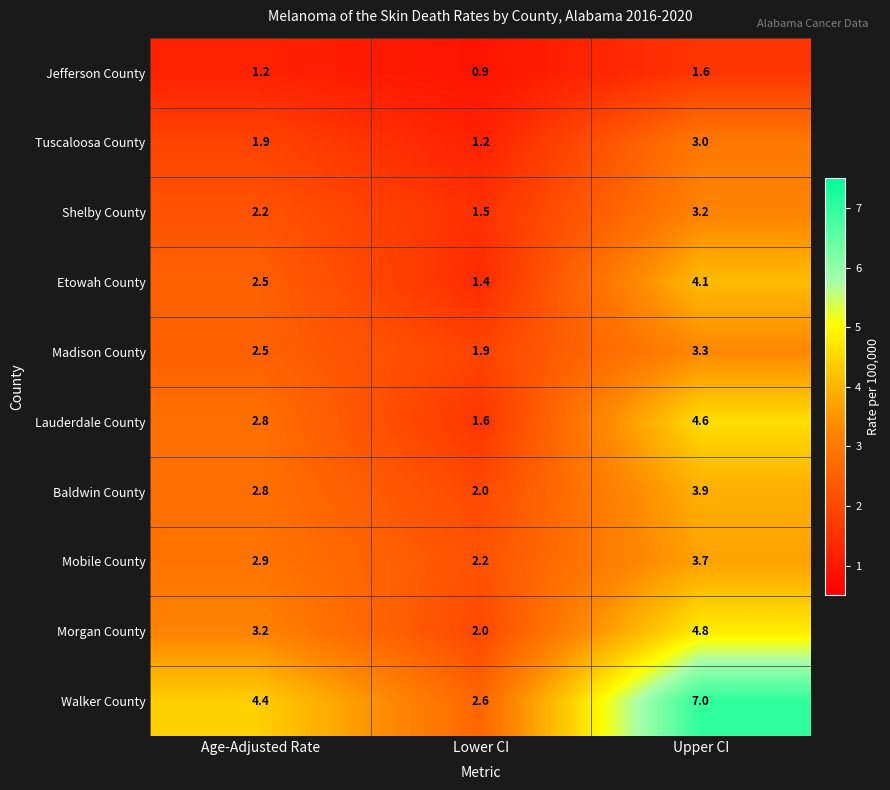

Read the Shelby County value at Age-Adjusted Rate.

2.2